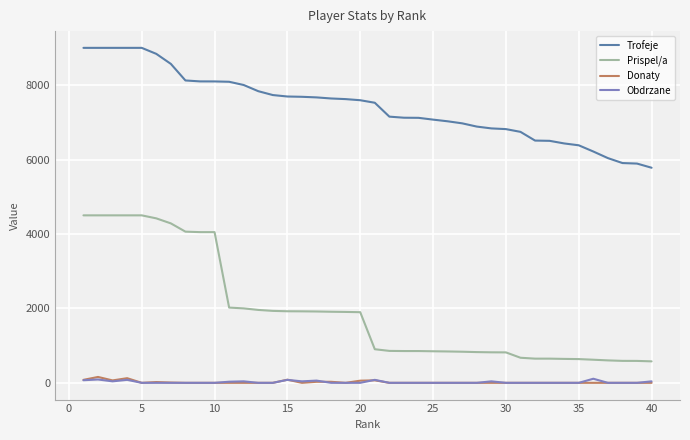

True or false: Trofeje and Donaty cross at least once.

False